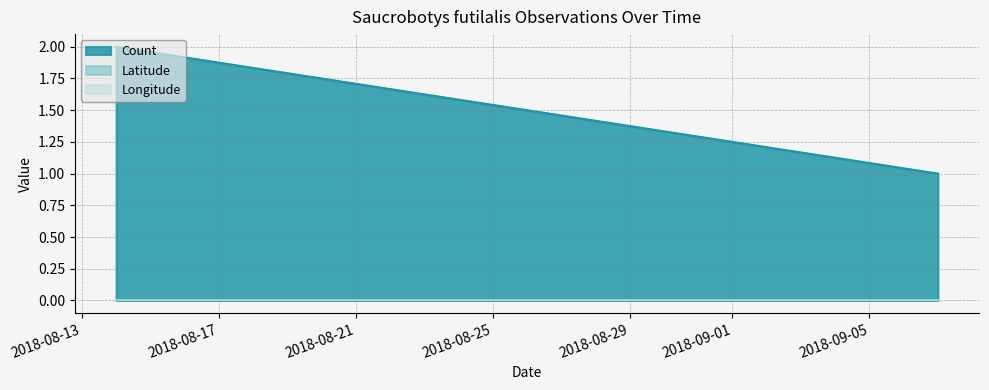

How many lines are shown in the chart?

3